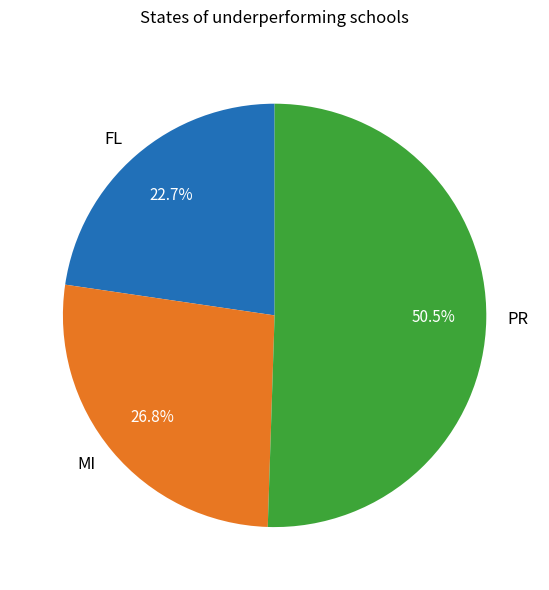

Approximately how many times larger is the value at FL compared to MI?

0.8